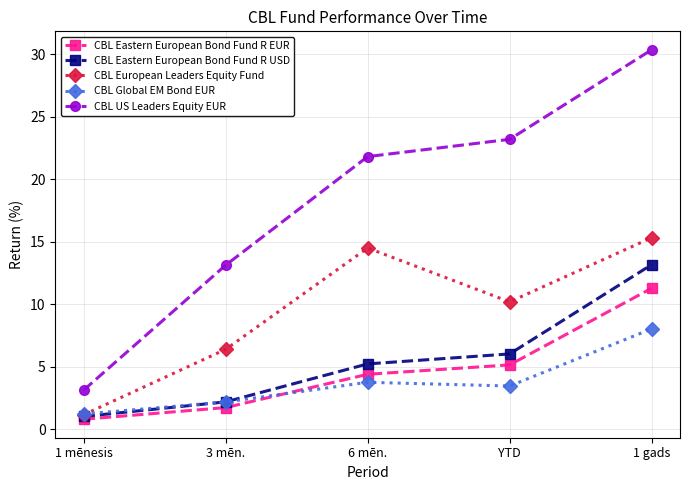

Reading left to right, transcribe all the data shown in this chart.

CBL Eastern European Bond Fund R EUR: 0.8	1.7	4.4	5.1	11.3
CBL Eastern European Bond Fund R USD: 1.0	2.2	5.2	6.0	13.2
CBL European Leaders Equity Fund: 1.2	6.4	14.5	10.2	15.3
CBL Global EM Bond EUR: 1.2	2.2	3.8	3.5	8.0
CBL US Leaders Equity EUR: 3.1	13.1	21.8	23.2	30.4